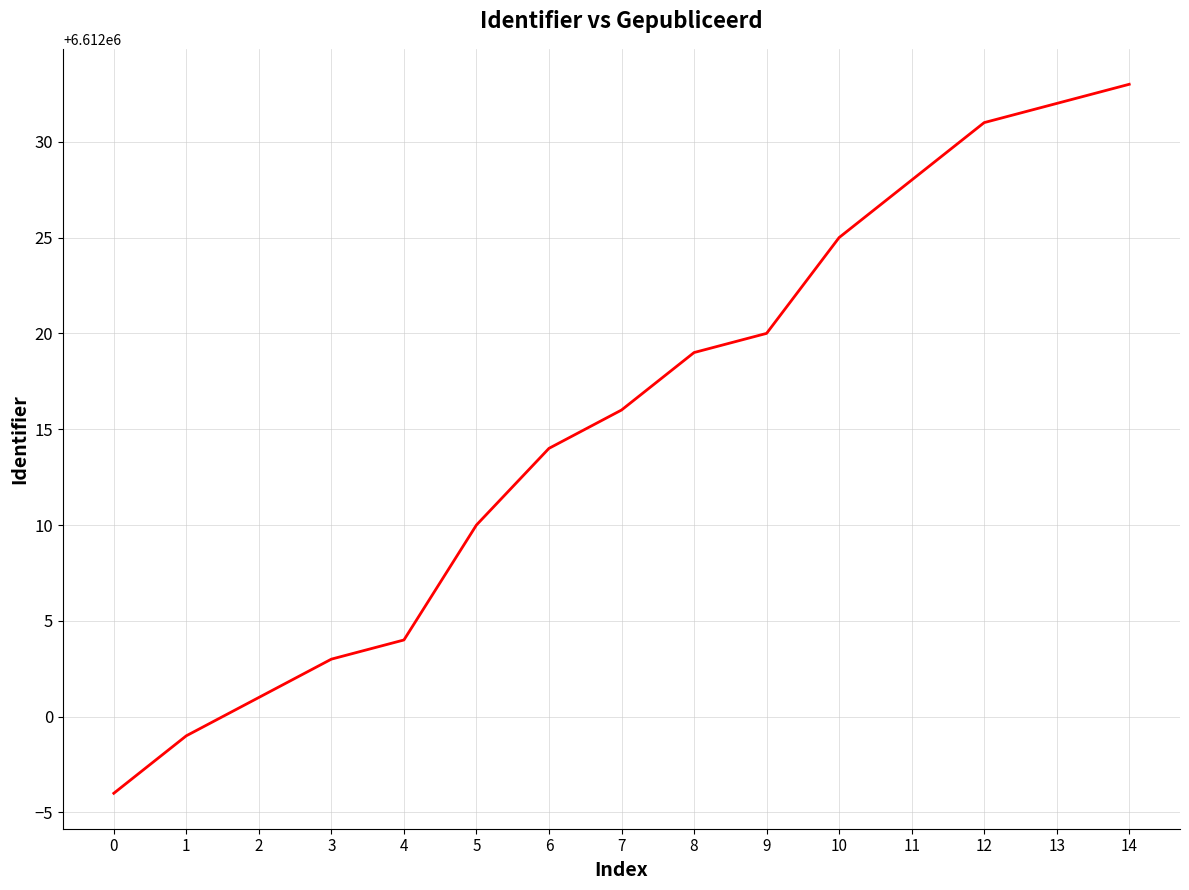

What is the average value?

6612015